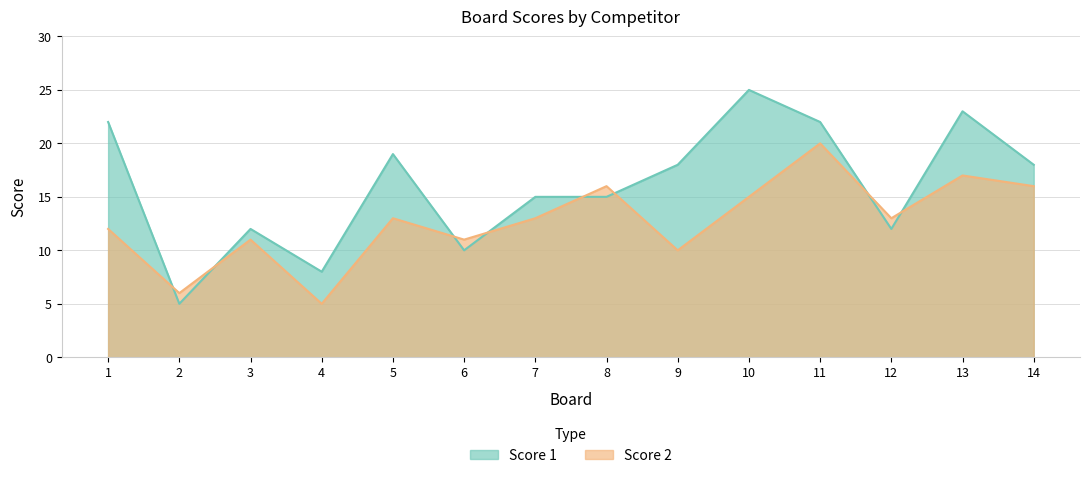

True or false: Score 2 has more than 1 interior local peaks.

True